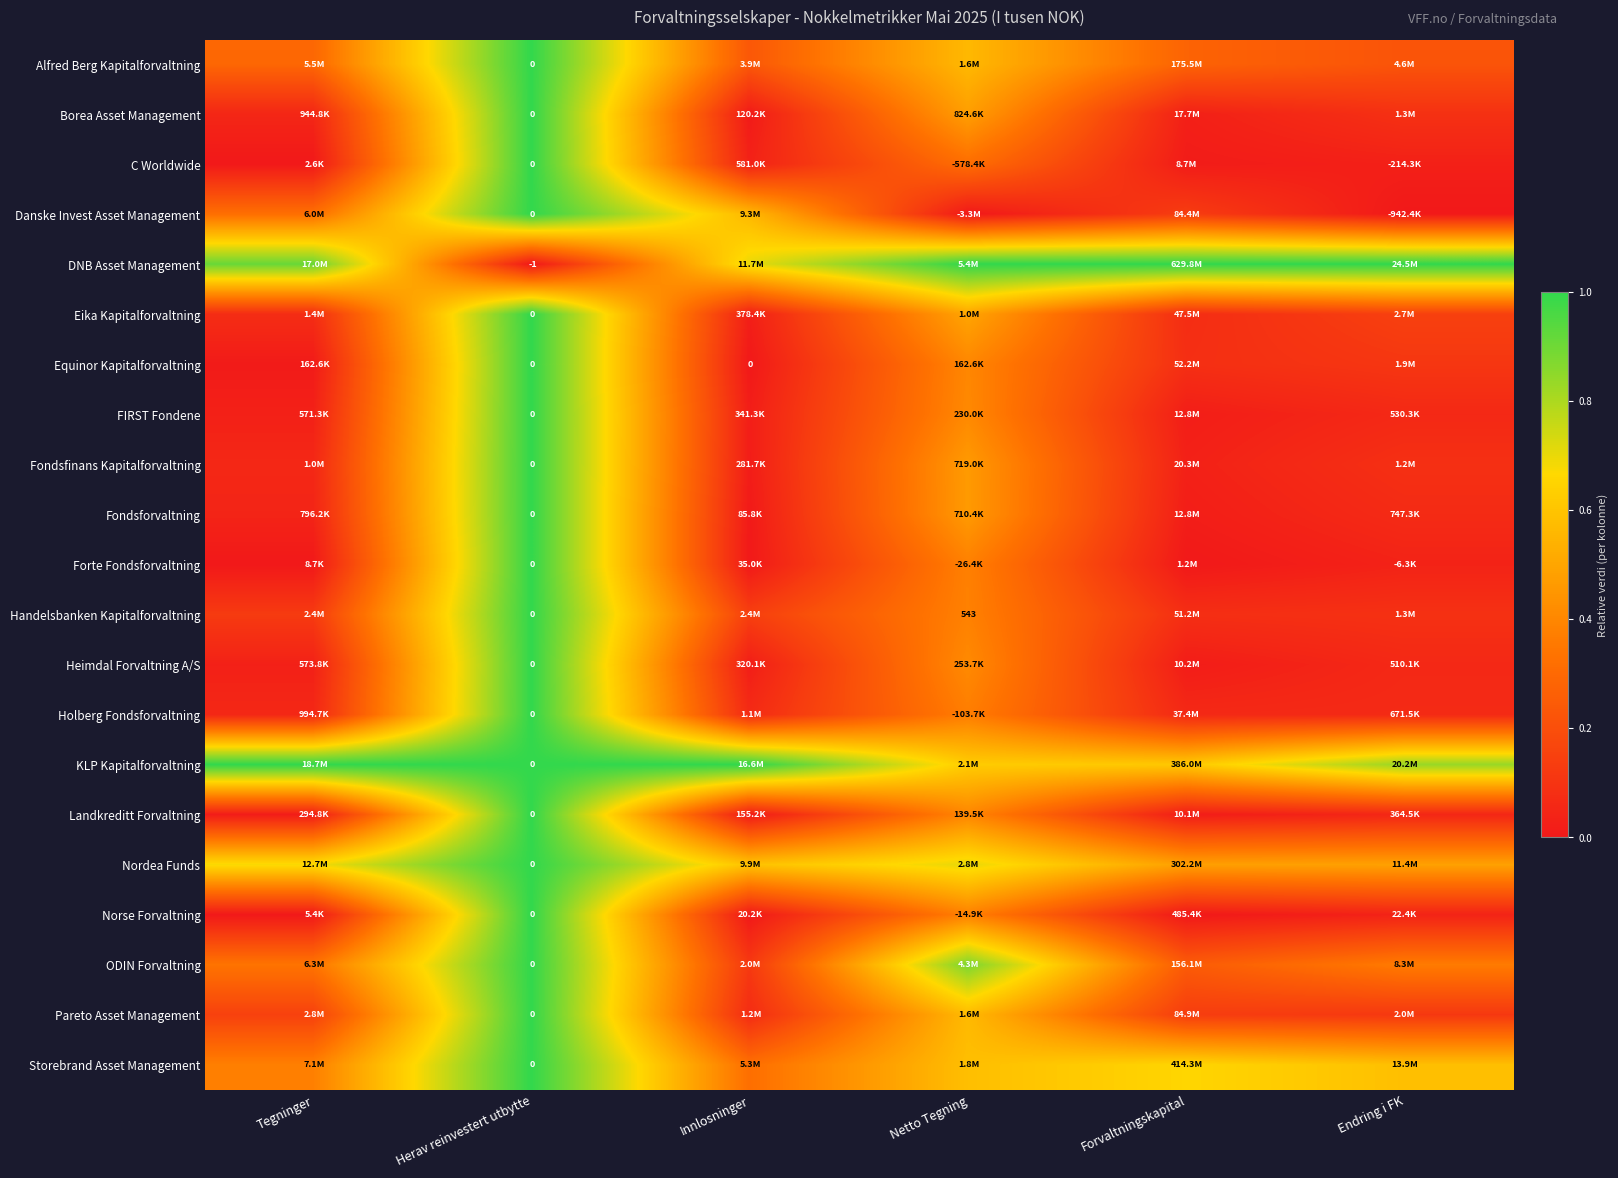

Rank the series at Forvaltningskapital from lowest to highest value.

Norse Forvaltning, Forte Fondsforvaltning, C Worldwide, Landkreditt Forvaltning, Heimdal Forvaltning A/S, Fondsforvaltning, FIRST Fondene, Borea Asset Management, Fondsfinans Kapitalforvaltning, Holberg Fondsforvaltning, Eika Kapitalforvaltning, Handelsbanken Kapitalforvaltning, Equinor Kapitalforvaltning, Danske Invest Asset Management, Pareto Asset Management, ODIN Forvaltning, Alfred Berg Kapitalforvaltning, Nordea Funds, KLP Kapitalforvaltning, Storebrand Asset Management, DNB Asset Management